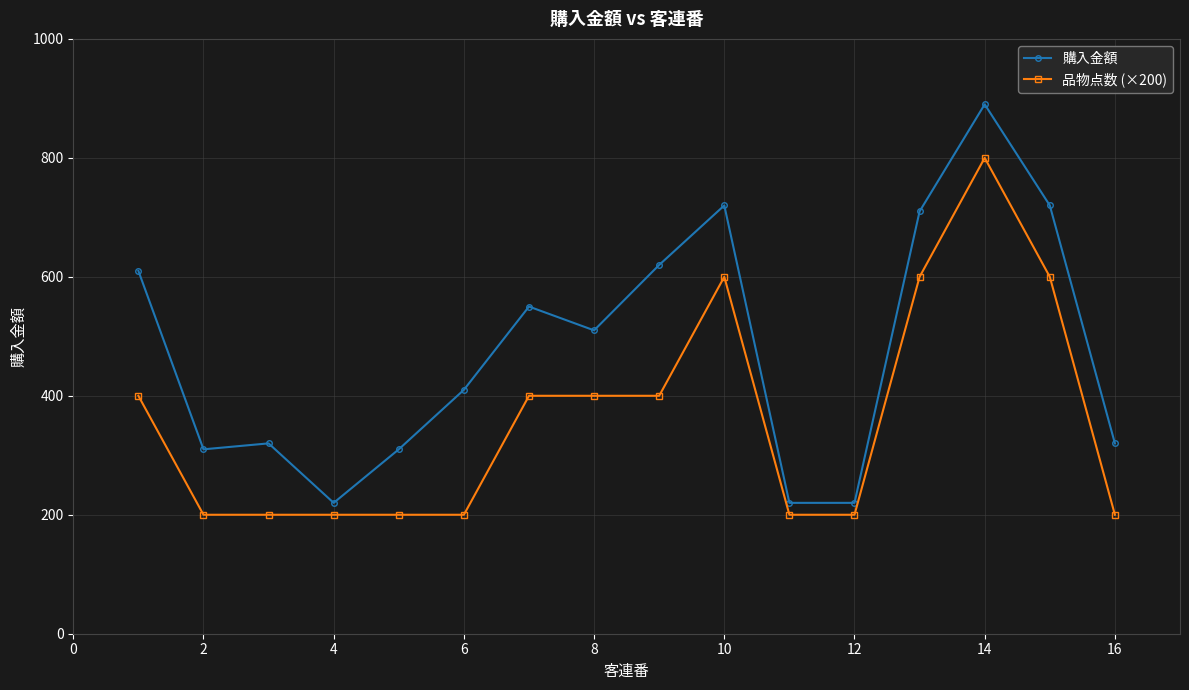

List the series in order of their peak value, highest first.

購入金額, 品物点数 (×200)